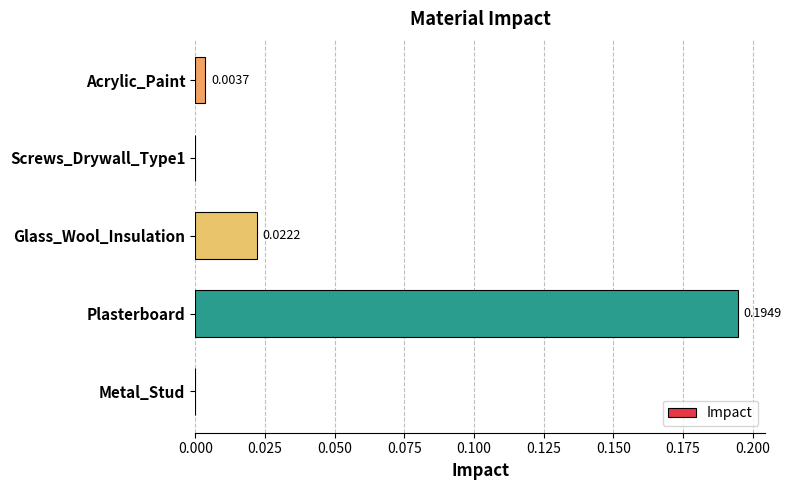

Which category has the highest value across all series?

Plasterboard